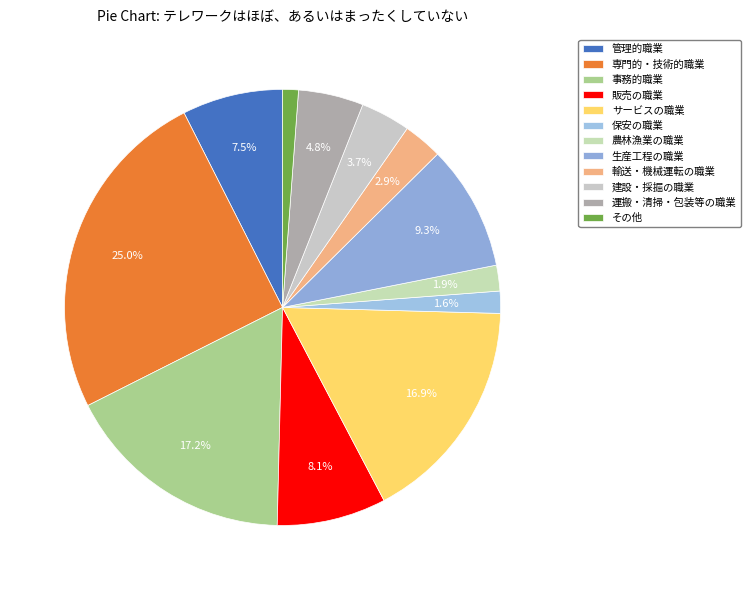

To the nearest percent, what portion does 建設・採掘の職業 represent?

4%